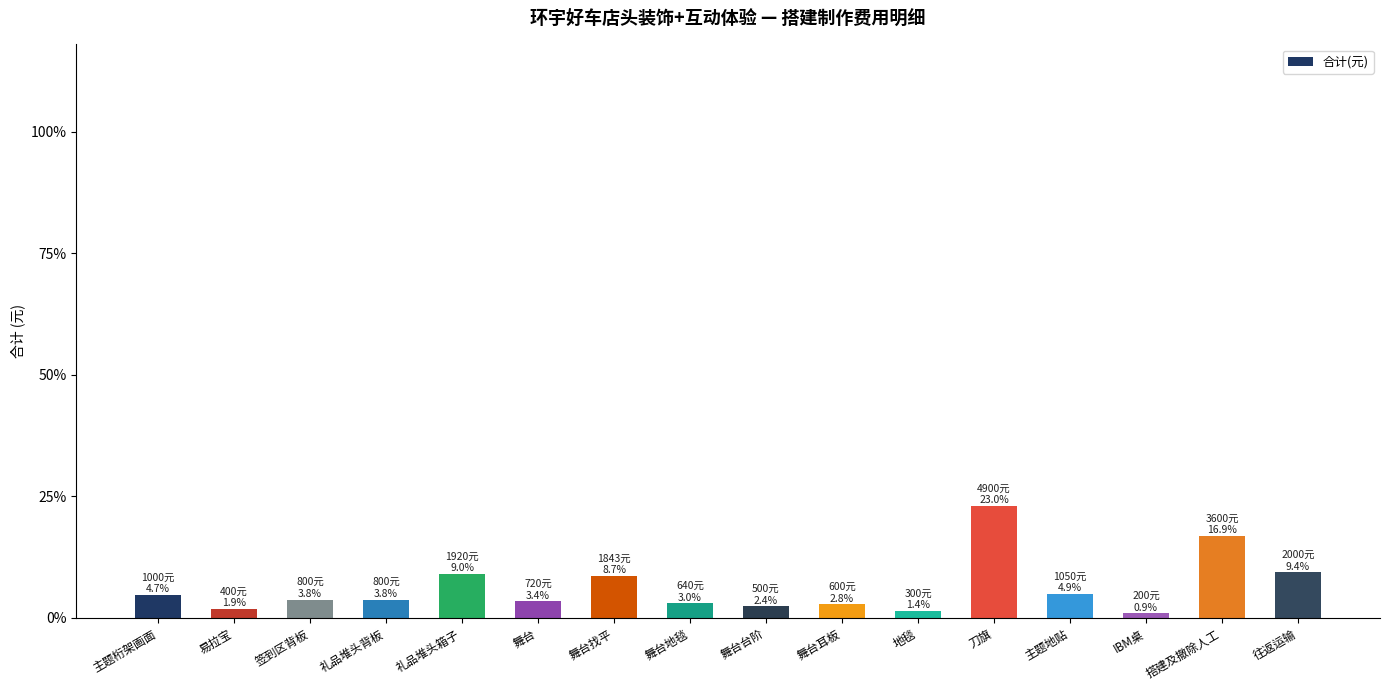

How many bars are there in total?

16